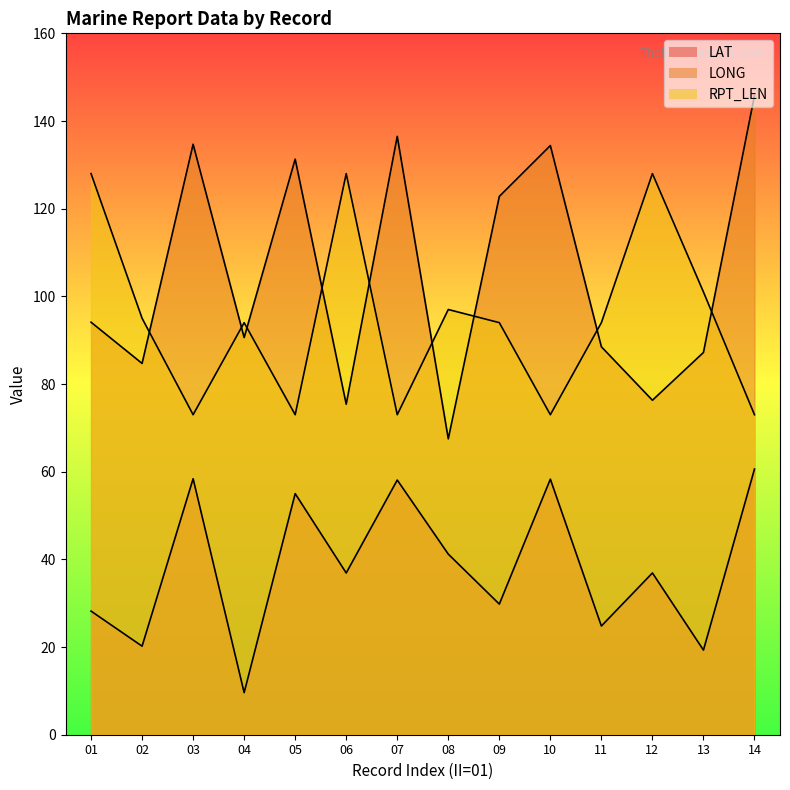

Is the value of LONG at 05 greater than the value of RPT_LEN at 10?

Yes